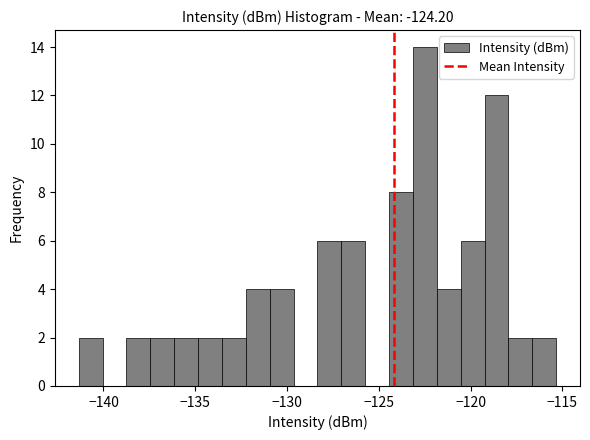

Read against the x-axis, roughly where is the centre of the tallest bar?

-122.5